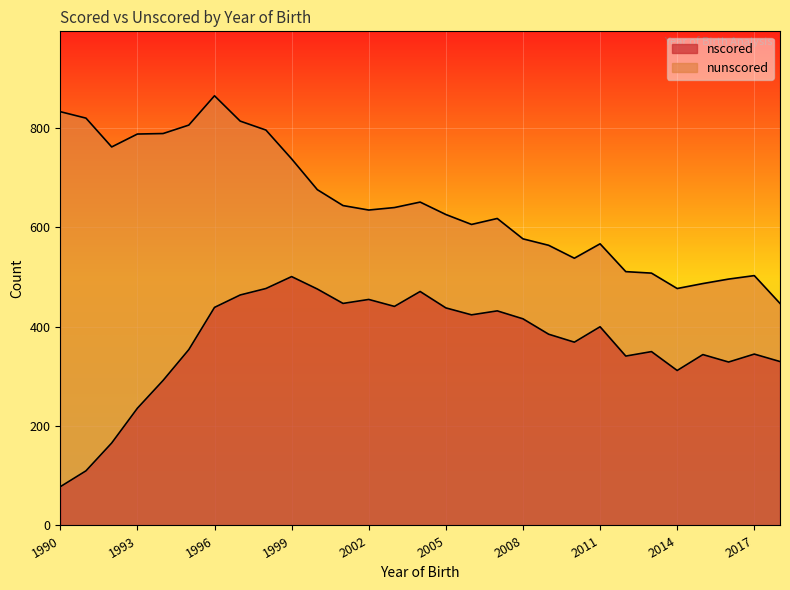

What is the change in value from 1995 to 2011?

+46